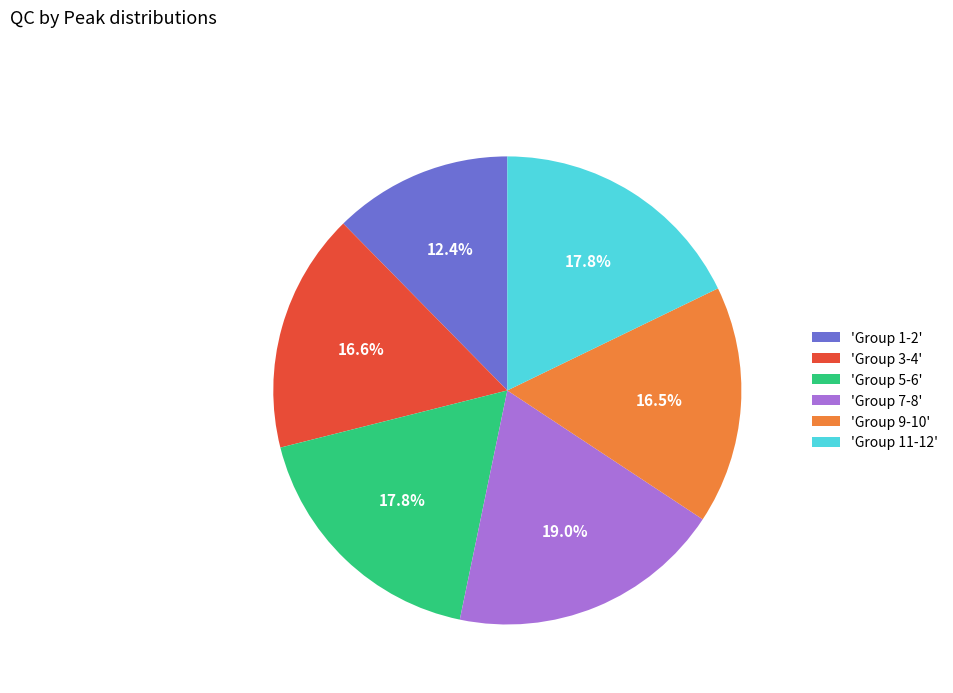

To the nearest percent, what is the difference between the largest and smallest slice percentages?

7%